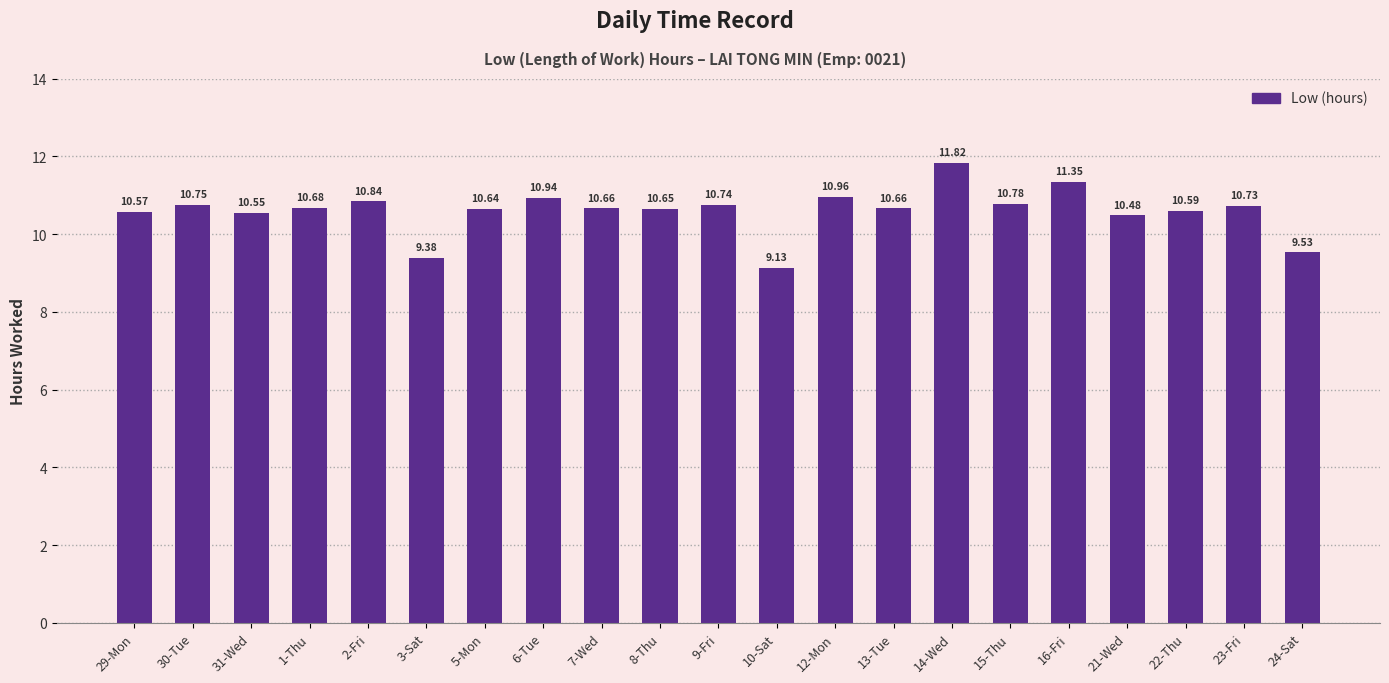

What is the difference between the second highest and second lowest values?

2.0